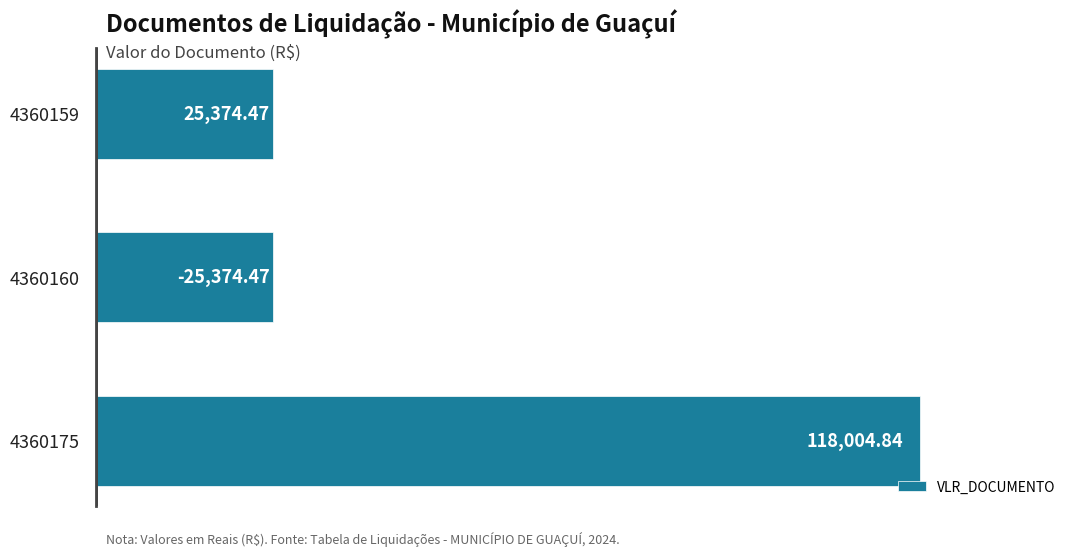

What is the ratio of the value at 4360175 to the value at 4360160?

4.7